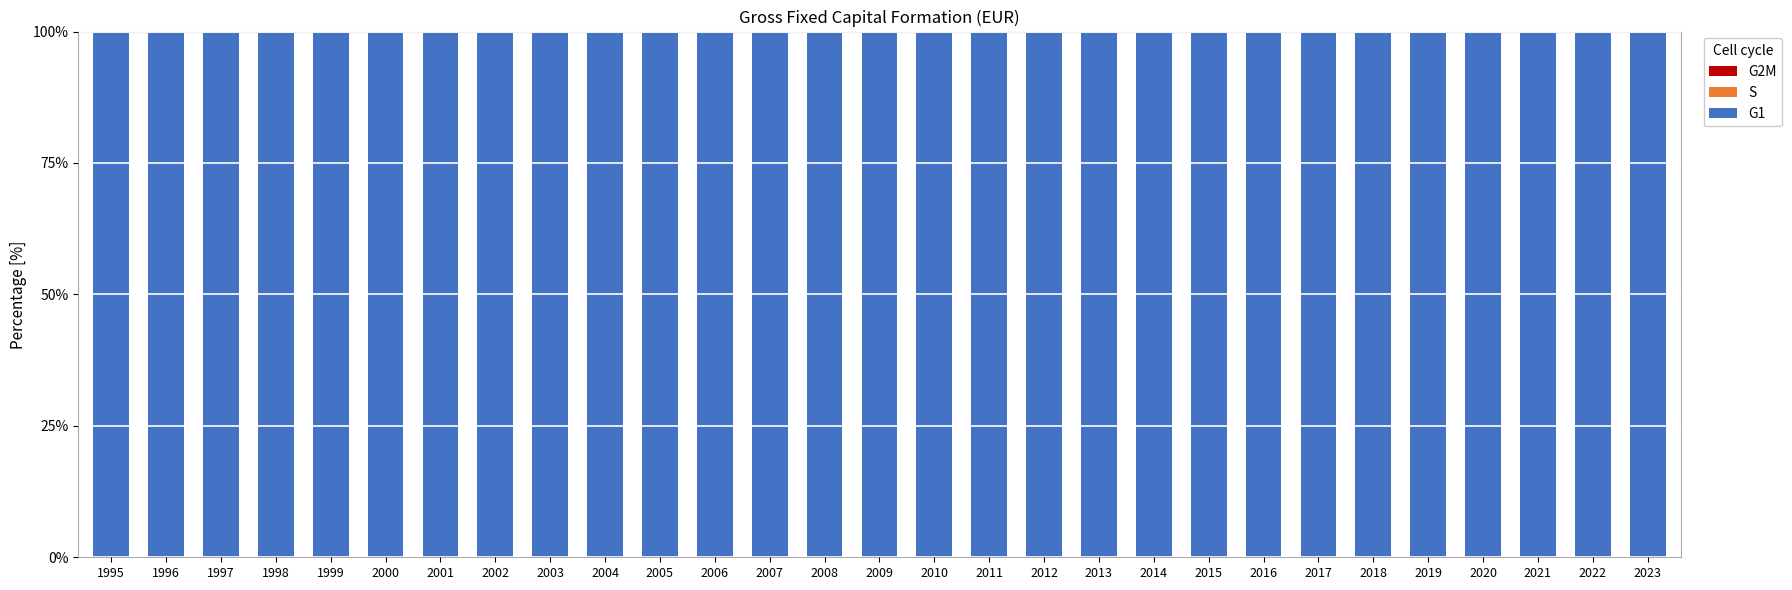

Are the bars grouped side by side (vs. stacked)?

No